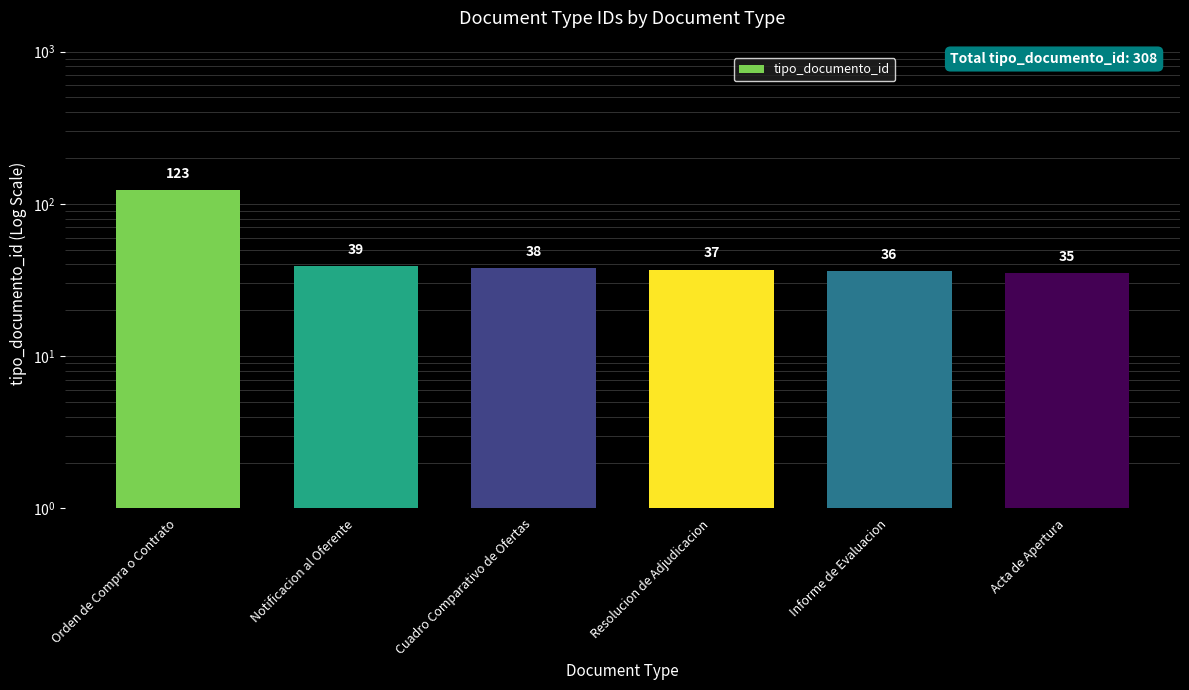

Does the chart contain stacked bars?

No